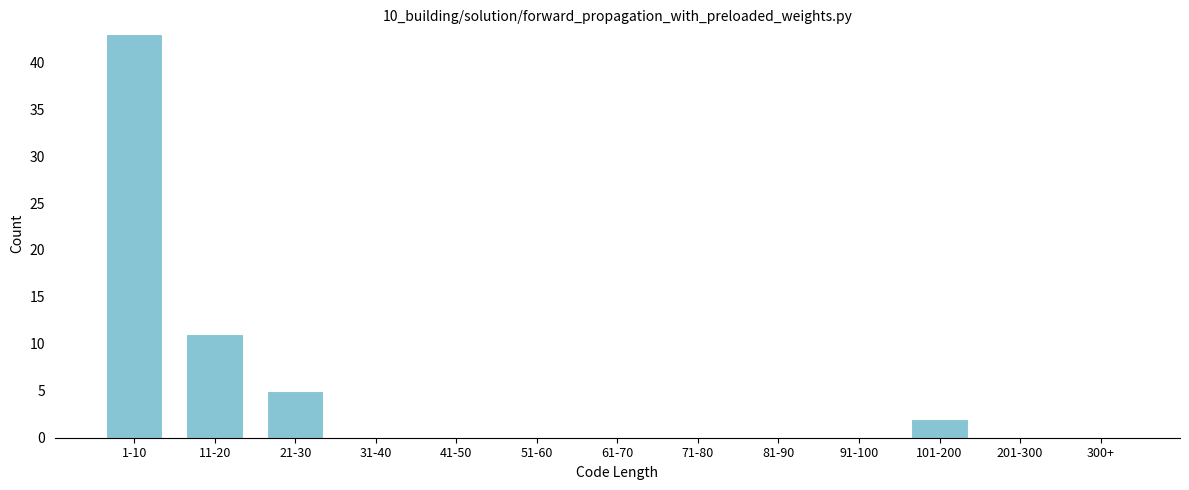

Reading left to right, list all the values displayed in this chart.

1-10=43	11-20=11	21-30=5	31-40=0	41-50=0	51-60=0	61-70=0	71-80=0	81-90=0	91-100=0	101-200=2	201-300=0	300+=0